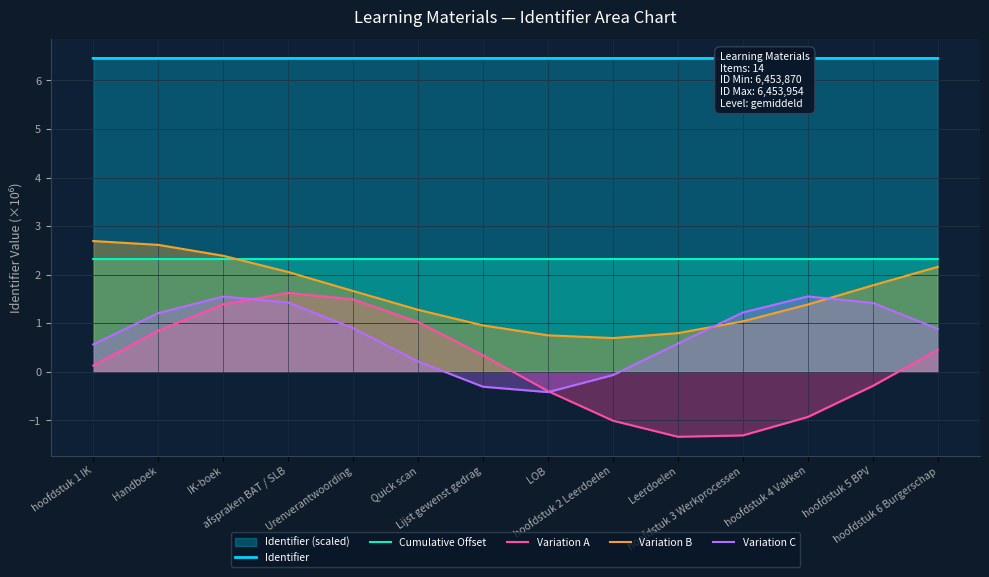

True or false: Variation B and Identifier cross at least once.

False